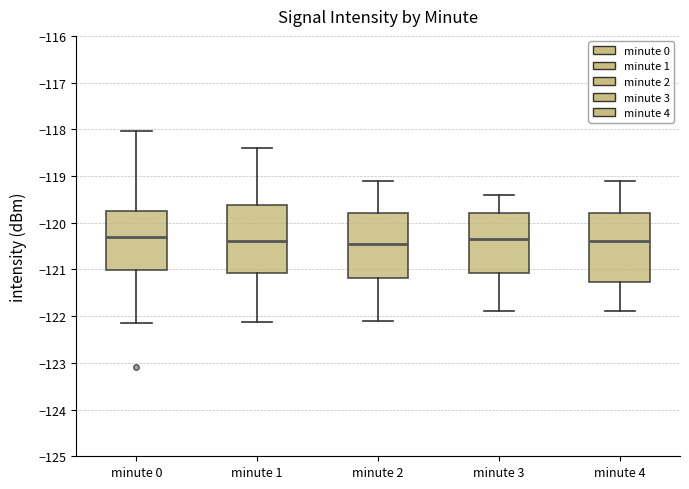

Reading left to right, read every box against the y-axis: the position of its median line, the range the box covers, and the ends of its whiskers. The values are not printed on the chart, so give them approximately, as read against the axis.

minute 0: median -120.3, box -121.0 to -119.7, whiskers -122.1 to -118.0
minute 1: median -120.4, box -121.1 to -119.6, whiskers -122.1 to -118.4
minute 2: median -120.4, box -121.2 to -119.8, whiskers -122.1 to -119.1
minute 3: median -120.3, box -121.1 to -119.8, whiskers -121.9 to -119.4
minute 4: median -120.4, box -121.3 to -119.8, whiskers -121.9 to -119.1